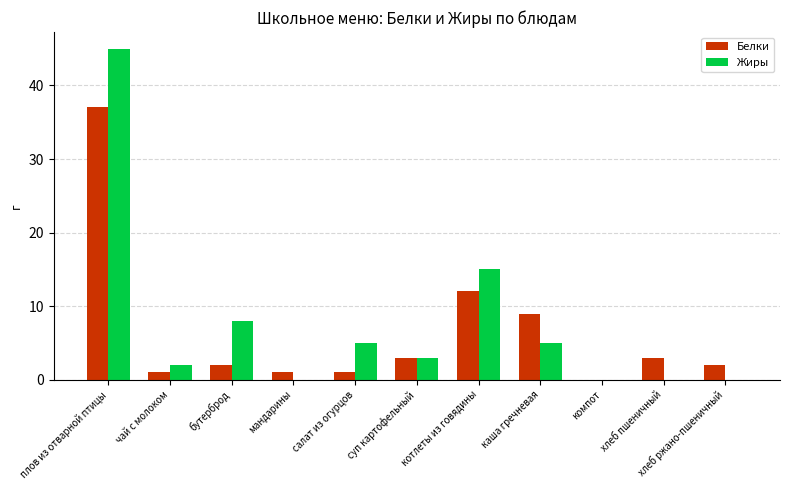

How many distinct data groups are displayed?

2